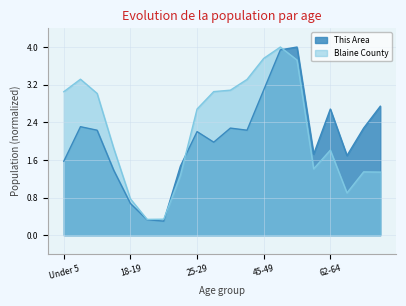

Is the value of This Area at 67-69 greater than the value of Blaine County at 45-49?

No